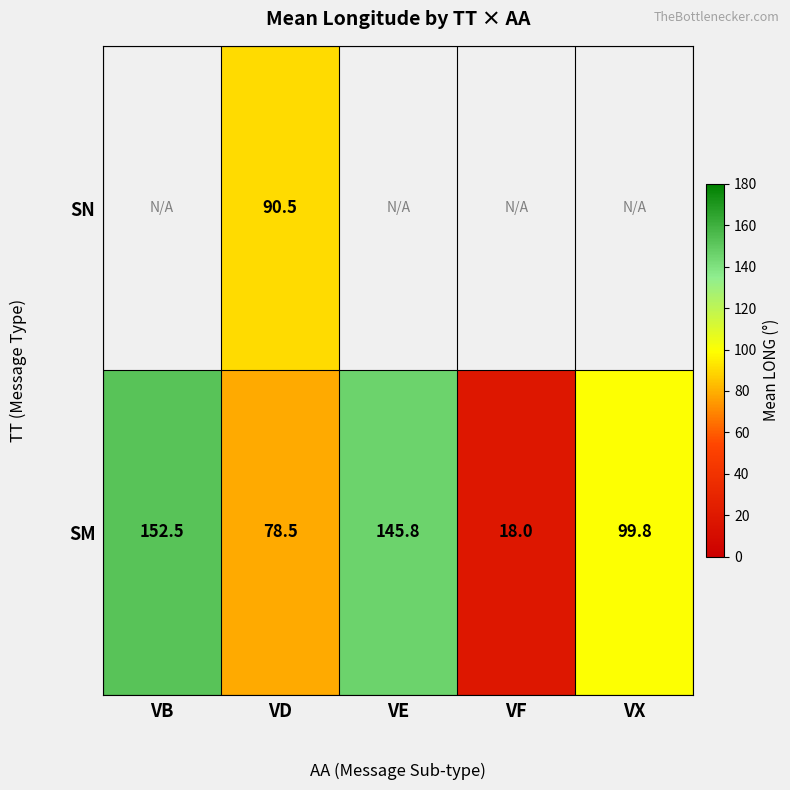

What is the maximum value shown in the chart?

152.5